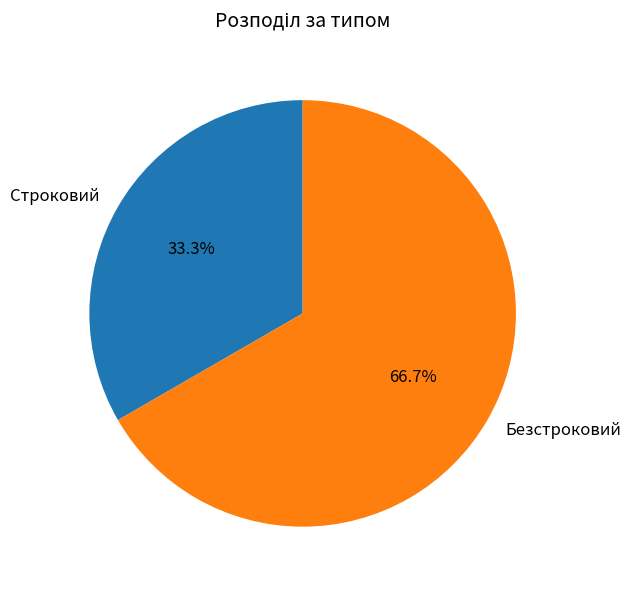

The Безстроковий slice represents 67% of the pie. True or false?

True